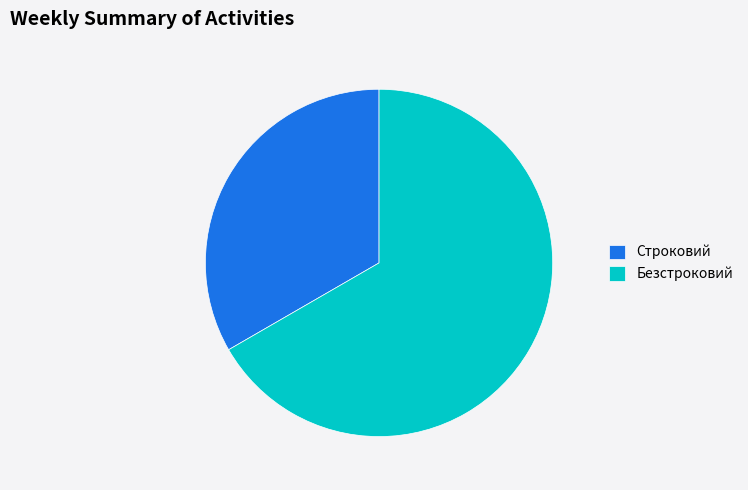

Combined, do Безстроковий and Строковий account for over 50%?

Yes